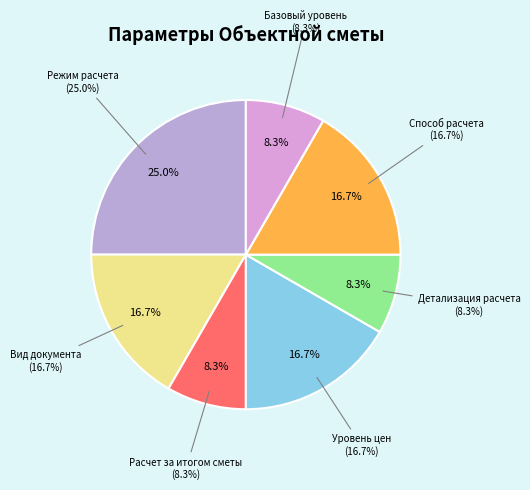

Which category has the biggest portion of the pie?

Режим расчета